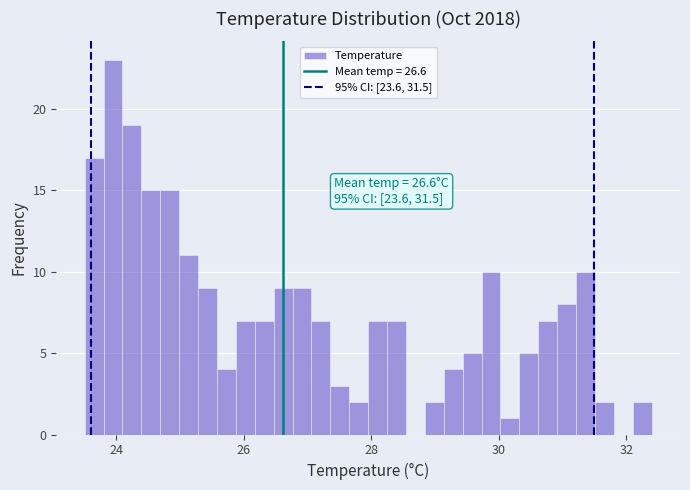

Read against the x-axis, roughly where is the centre of the tallest bar?

24.0